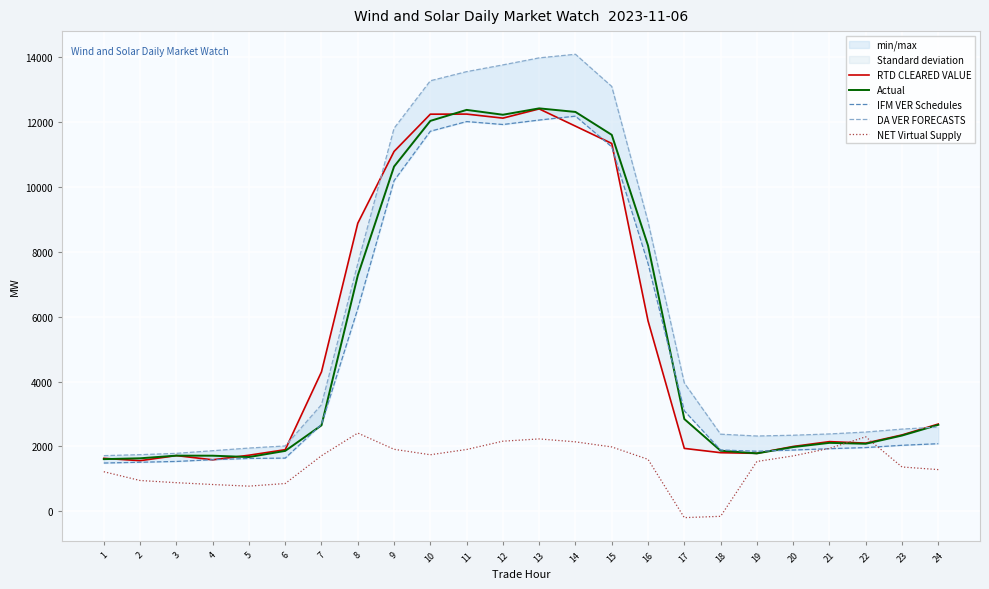

Reading right to left, what are all the values shown in this chart?

RTD CLEARED VALUE: 24=2689.5	23=2353.1	22=2101.2	21=2147.1	20=1997.9	19=1785.7	18=1806.2	17=1938.4	16=5872.7	15=11345.0	14=11878.3	13=12410.8	12=12126.0	11=12250.6	10=12247.9	9=11098.6	8=8883.7	7=4300.7	6=1898.1	5=1727.5	4=1586.4	3=1716.7	2=1559.3	1=1631.7
Actual: 24=2664.8	23=2335.0	22=2081.5	21=2109.0	20=1979.3	19=1784.5	18=1866.9	17=2844.6	16=8193.7	15=11610.3	14=12317.0	13=12427.0	12=12230.9	11=12380.1	10=12041.2	9=10632.5	8=7272.0	7=2650.4	6=1861.6	5=1671.1	4=1713.1	3=1714.9	2=1632.9	1=1607.3
IFM VER Schedules: 24=2082.8	23=2034.3	22=1963.9	21=1929.0	20=1887.4	19=1850.2	18=1889.3	17=3097.3	16=7641.5	15=11240.0	14=12187.1	13=12067.1	12=11929.1	11=12020.1	10=11721.7	9=10197.1	8=6245.5	7=2679.2	6=1638.6	5=1628.3	4=1590.3	3=1535.7	2=1511.0	1=1487.0
DA VER FORECASTS: 24=2597.2	23=2533.1	22=2442.5	21=2383.9	20=2344.1	19=2320.1	18=2376.6	17=3955.9	16=8933.7	15=13103.1	14=14095.6	13=13984.6	12=13767.8	11=13559.9	10=13278.7	9=11812.6	8=7639.2	7=3287.6	6=2013.2	5=1948.3	4=1866.6	3=1785.1	2=1744.9	1=1714.5
NET Virtual Supply: 24=1283.9	23=1364.7	22=2295.6	21=1939.1	20=1707.0	19=1534.2	18=-157.2	17=-197.7	16=1600.1	15=1983.2	14=2140.2	13=2230.2	12=2160.5	11=1904.5	10=1741.9	9=1910.5	8=2411.4	7=1712.3	6=854.7	5=774.1	4=823.8	3=880.5	2=947.8	1=1218.6